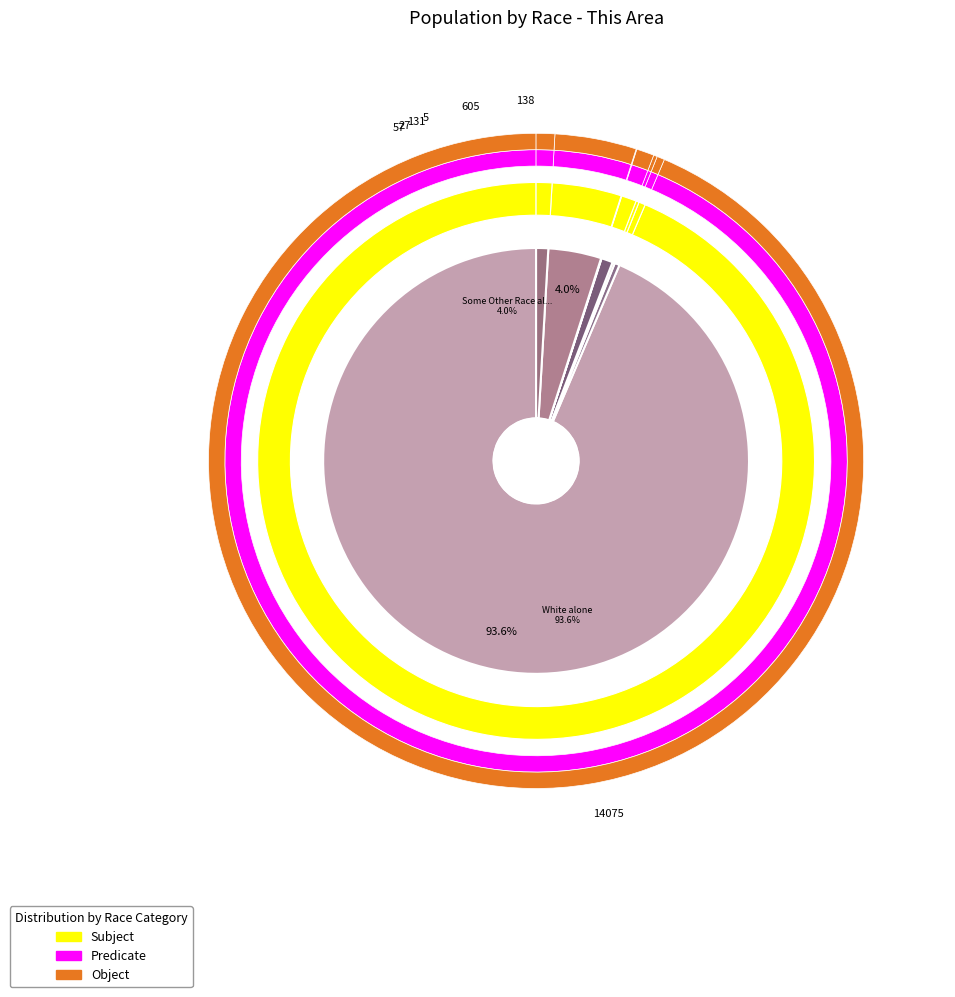

Is there a majority slice in this chart?

Yes